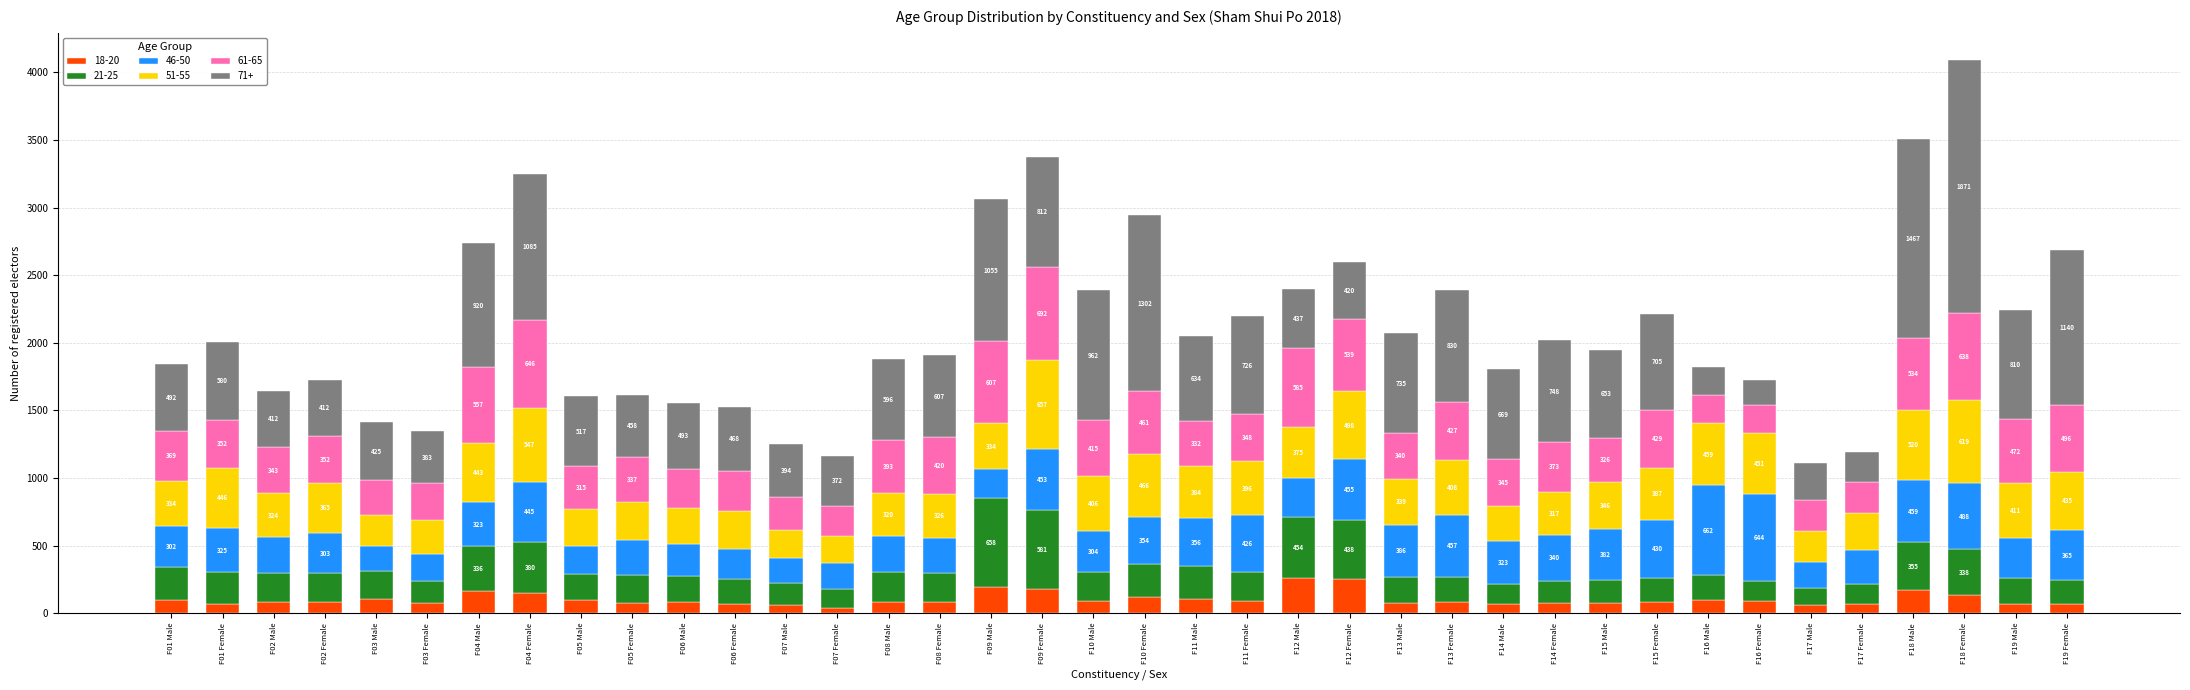

Reading left to right, what are the values for 18-20?

94	70	82	81	104	72	160	148	96	72	82	69	58	40	79	79	192	179	92	119	103	87	258	249	77	84	67	73	71	82	96	87	60	66	170	134	64	67